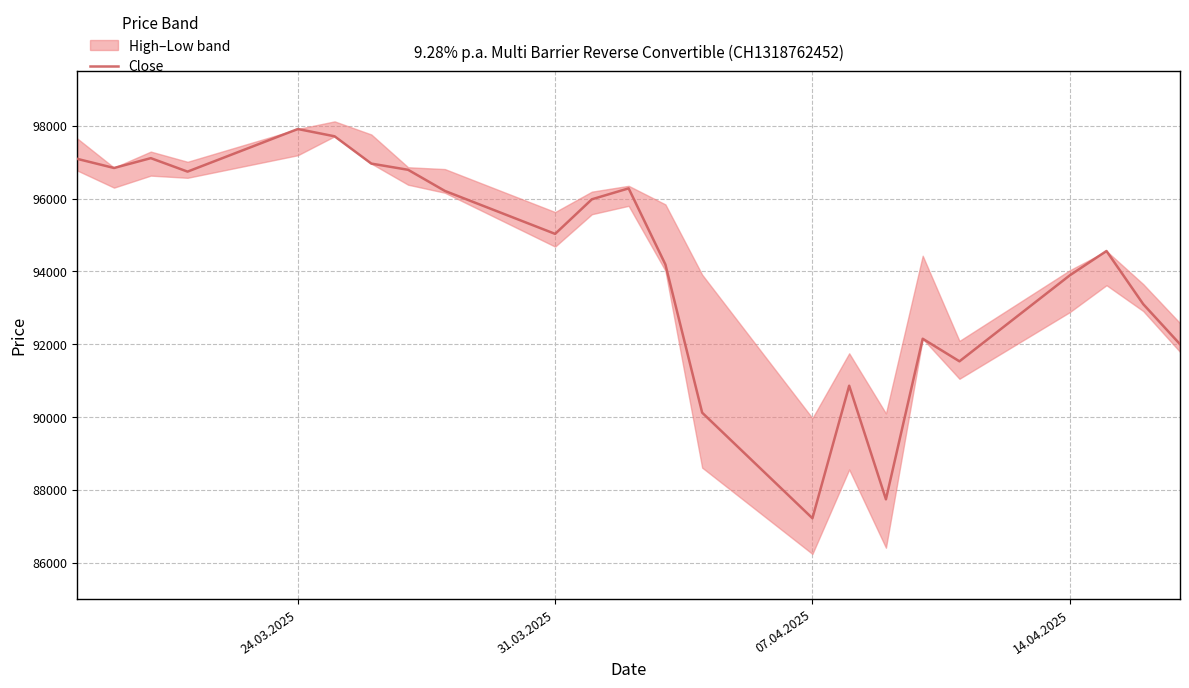

Count the number of categories in the chart.

23